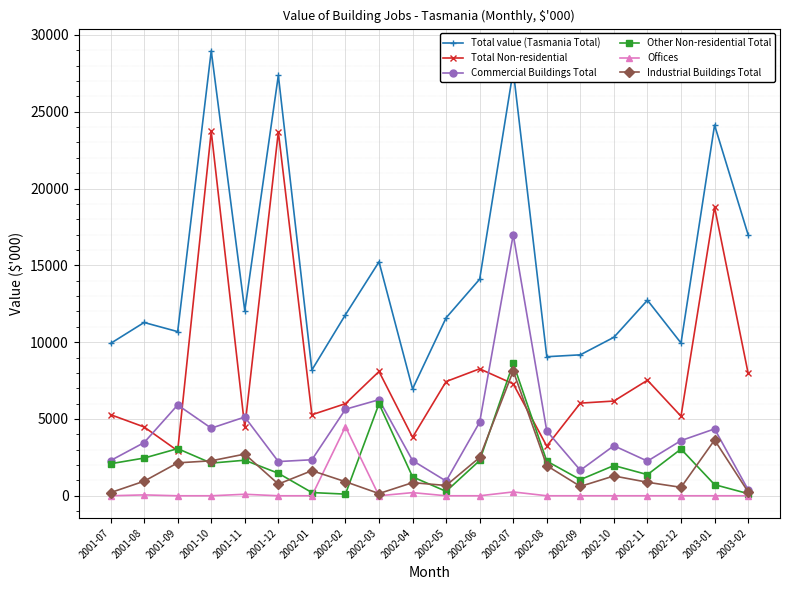

At which category does the chart reach its peak across all series?

2001-10